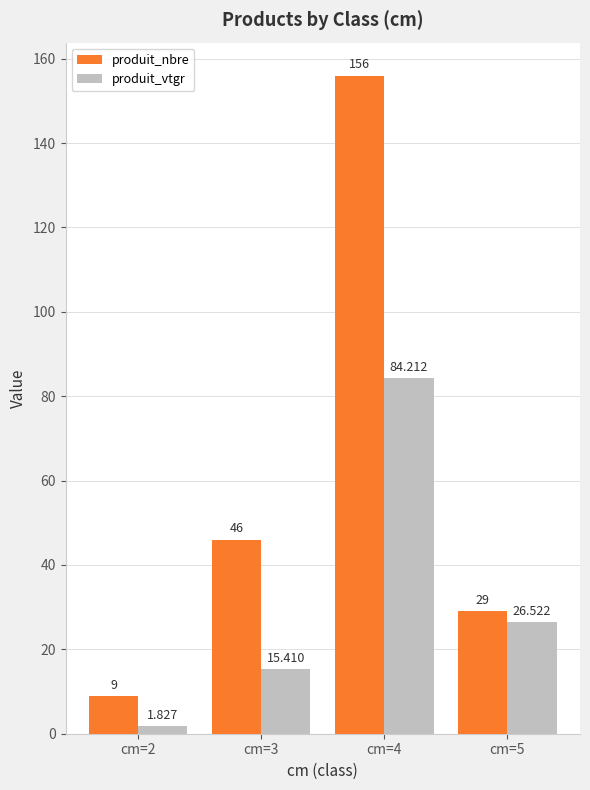

Where is produit_vtgr nearest to the value 43?

cm=5